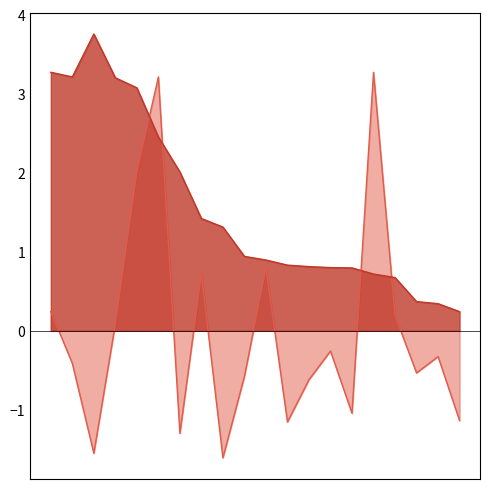

What value does the intensity_mean series have at 20?

0.8